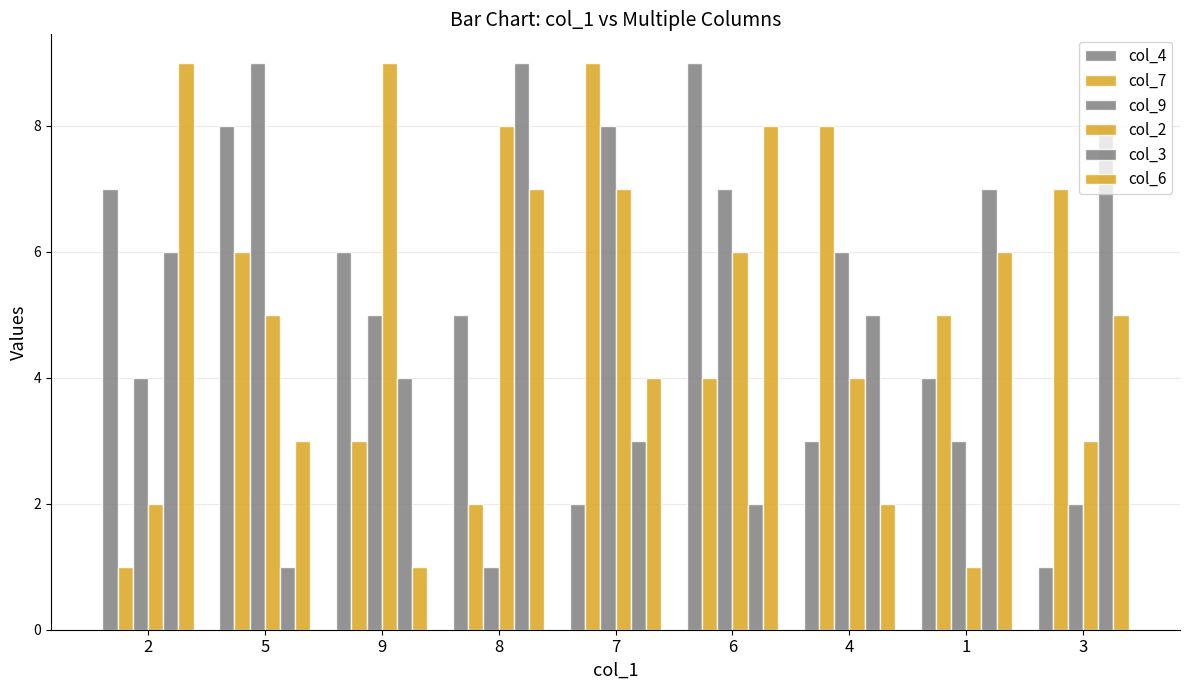

Are the bars grouped side by side (vs. stacked)?

Yes